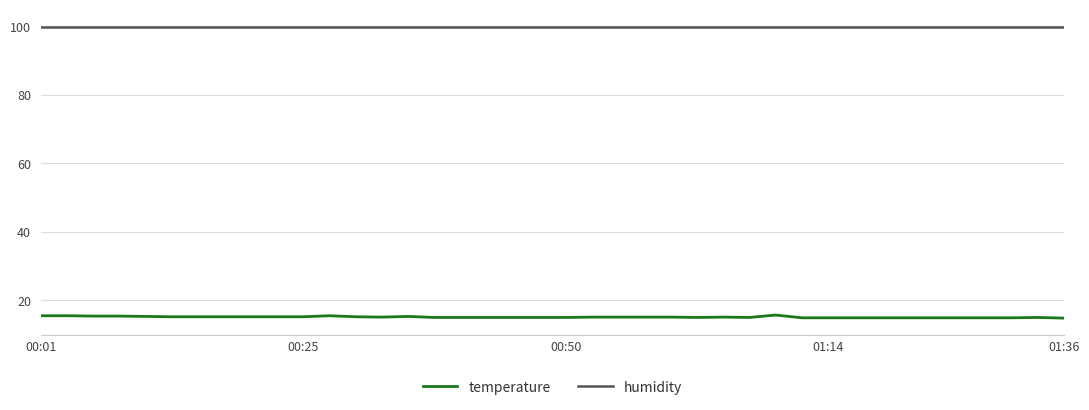

True or false: humidity and temperature intersect in this chart.

False